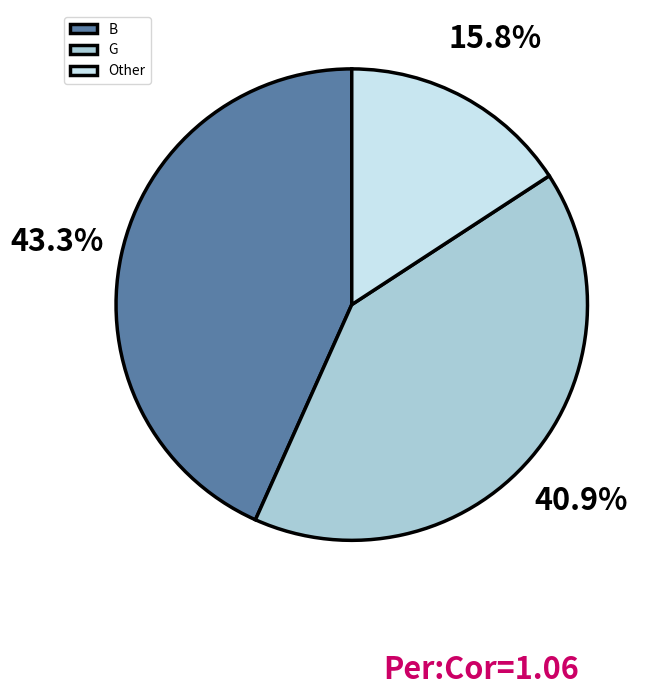

Rank the categories by value from lowest to highest.

Other, G, B